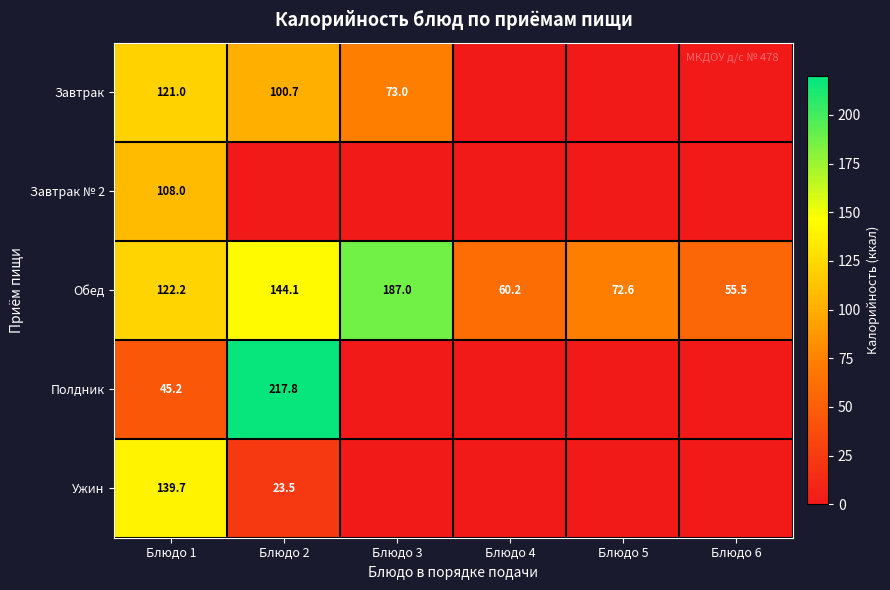

At which label does Обед first exceed 122?

Блюдо 1